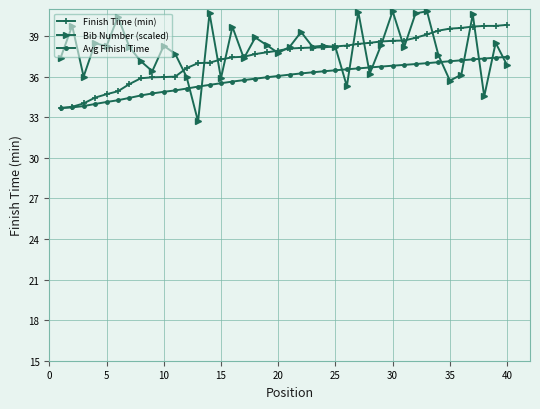

What is the value of the Bib Number (scaled) point at the 33rd from the left?

40.8